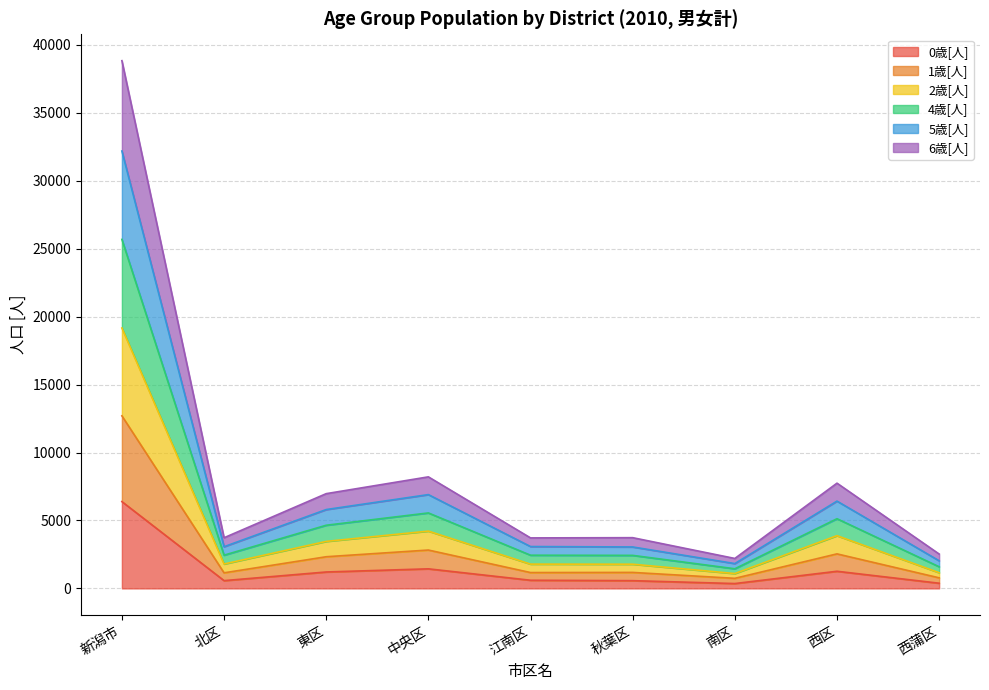

Which label corresponds to the largest value in the chart?

新潟市